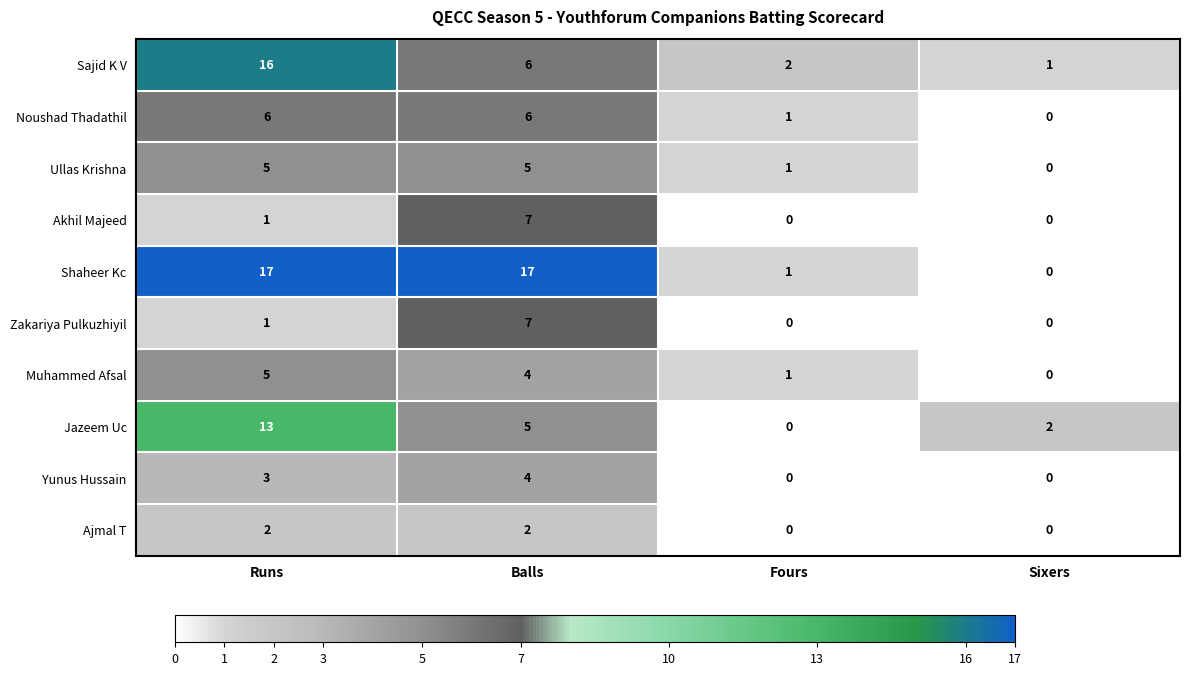

Which category has the lowest value in the Jazeem Uc series?

Fours